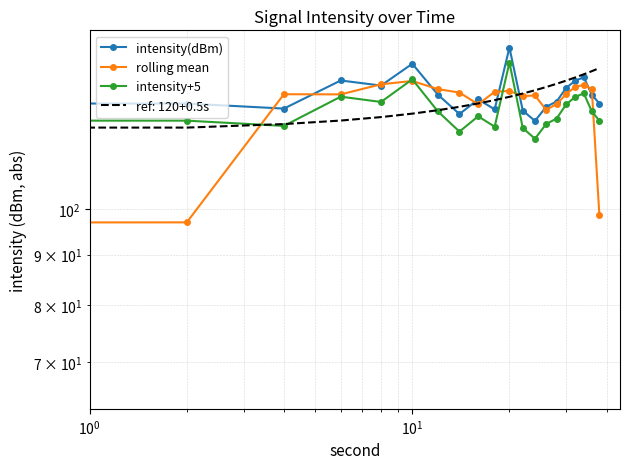

Rank the series by their average value, from lowest to highest.

rolling mean, intensity+5, intensity(dBm)